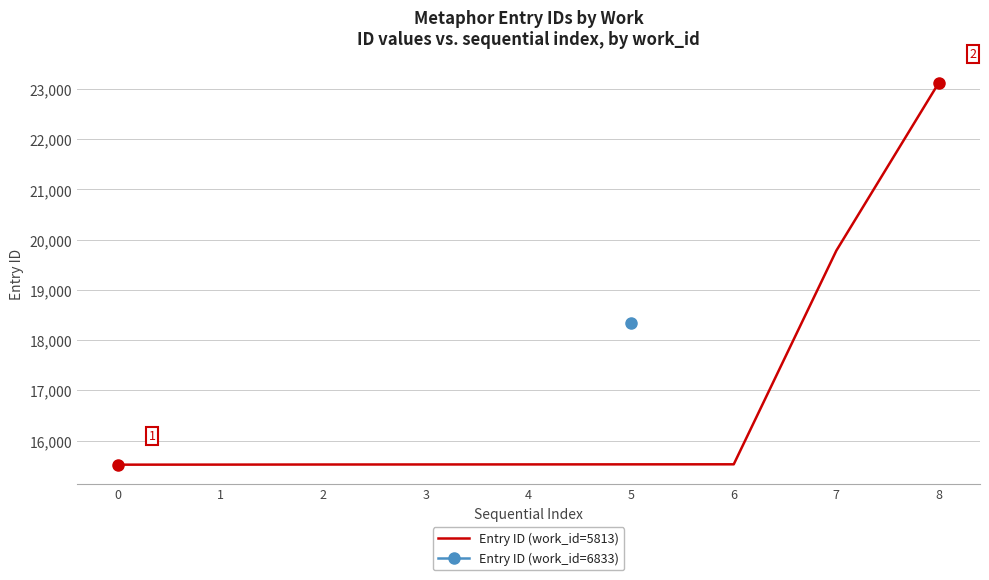

True or false: there are more than 0 points higher than both neighbors.

False